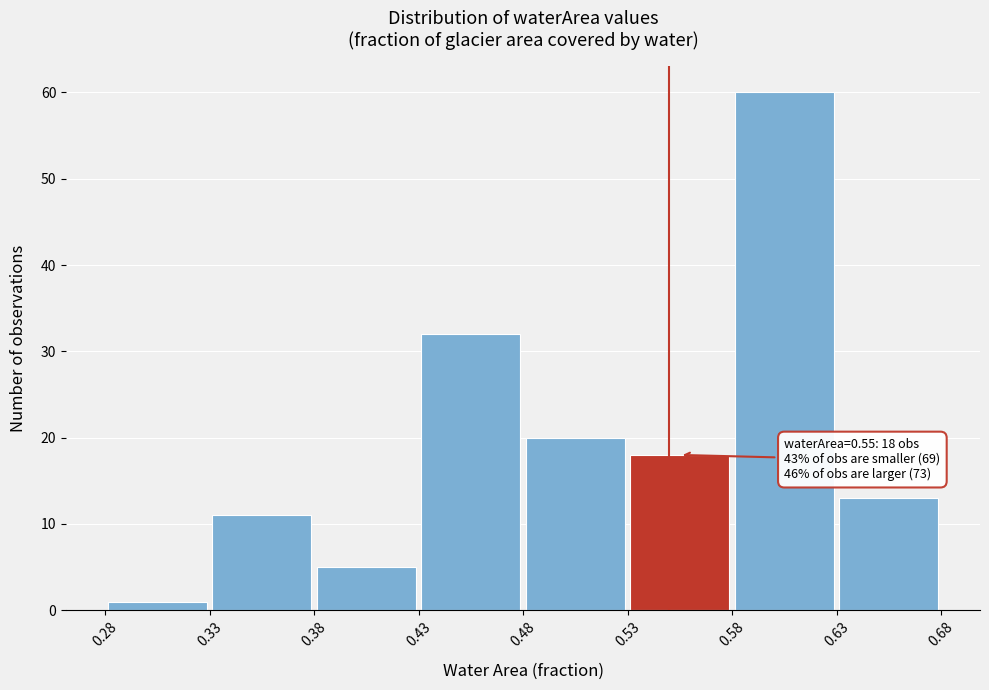

Which range on the x-axis has the tallest bar?

0.58 to 0.63